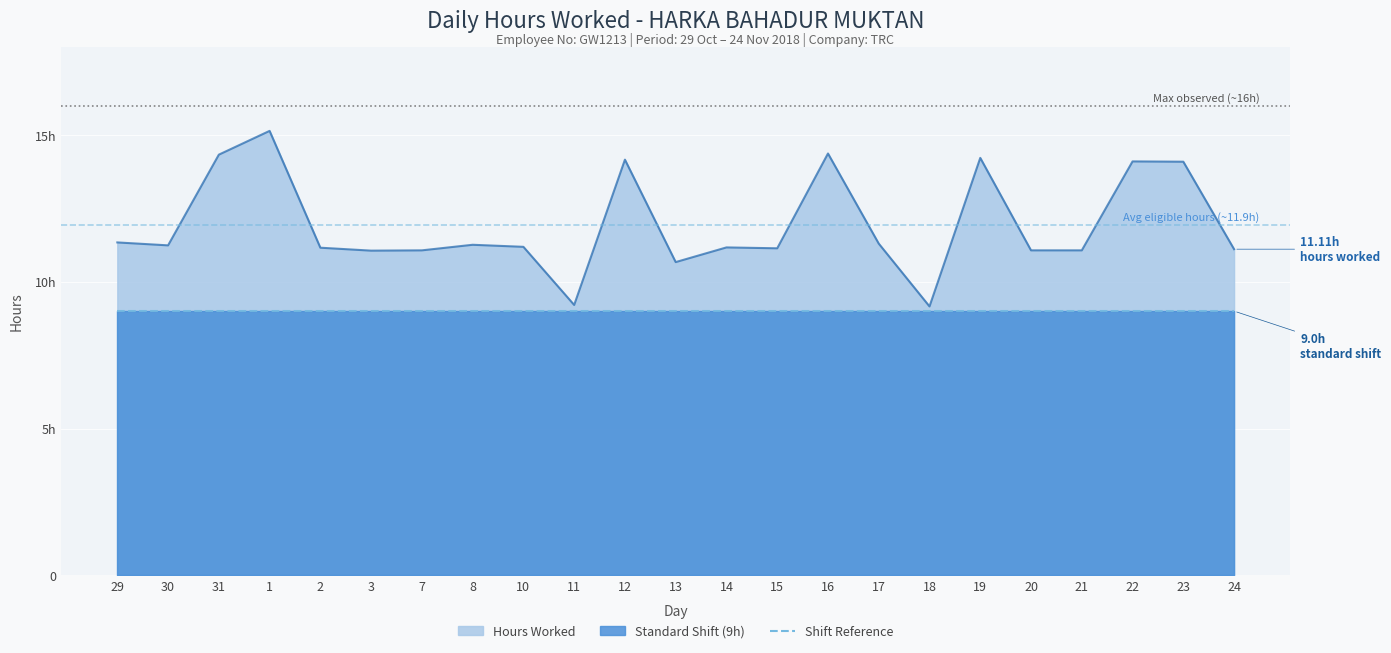

Reading left to right, list all the values displayed in this chart.

29=11.3	30=11.2	31=14.3	1=15.1	2=11.2	3=11.1	7=11.1	8=11.3	10=11.2	11=9.2	12=14.2	13=10.7	14=11.2	15=11.1	16=14.4	17=11.3	18=9.2	19=14.2	20=11.1	21=11.1	22=14.1	23=14.1	24=11.1